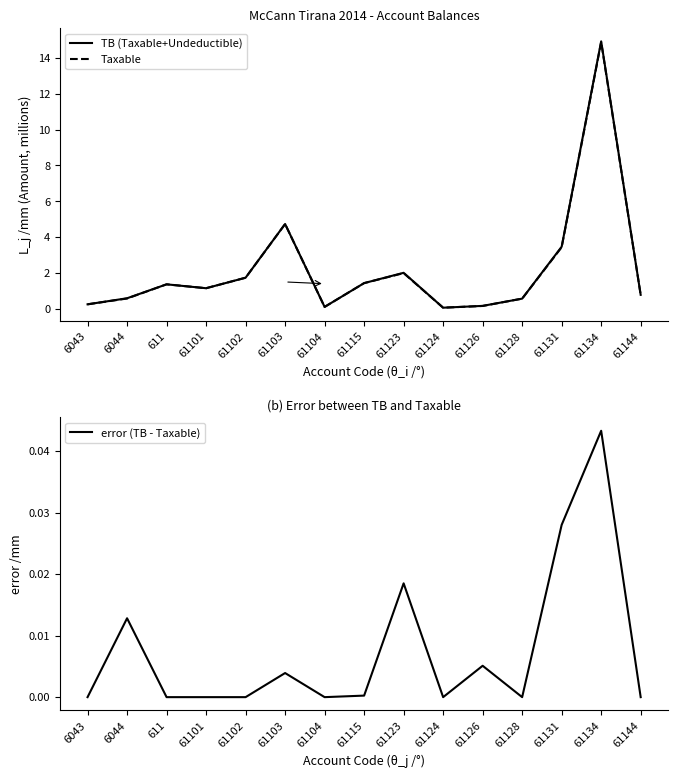

Where does the TB (Taxable+Undeductible) series first go above 1?

611